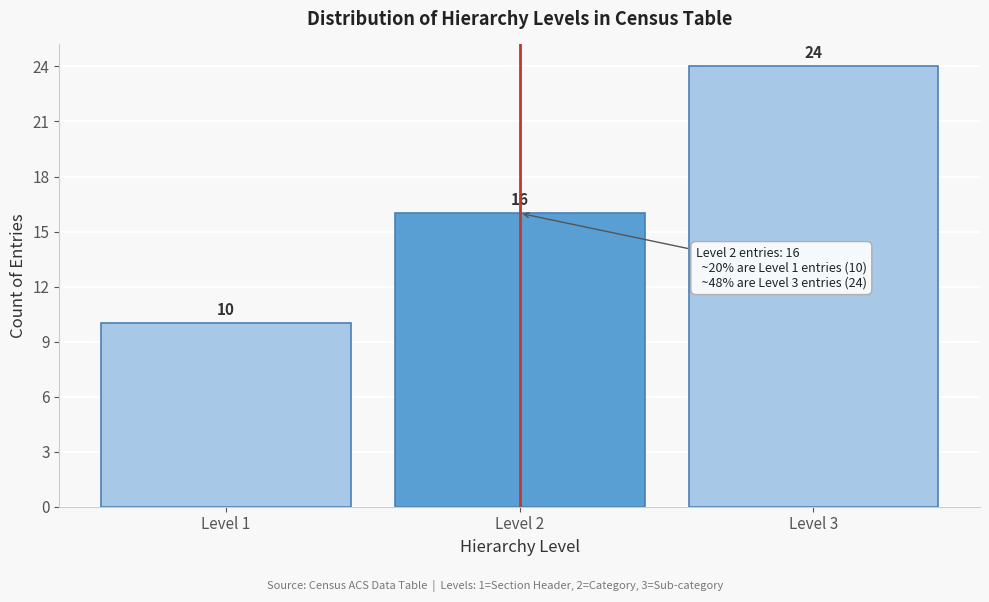

Reading left to right, list every bar in this chart as the range it spans on the x-axis followed by its height.

0.5 to 1.5: 10
1.5 to 2.5: 16
2.5 to 3.5: 24